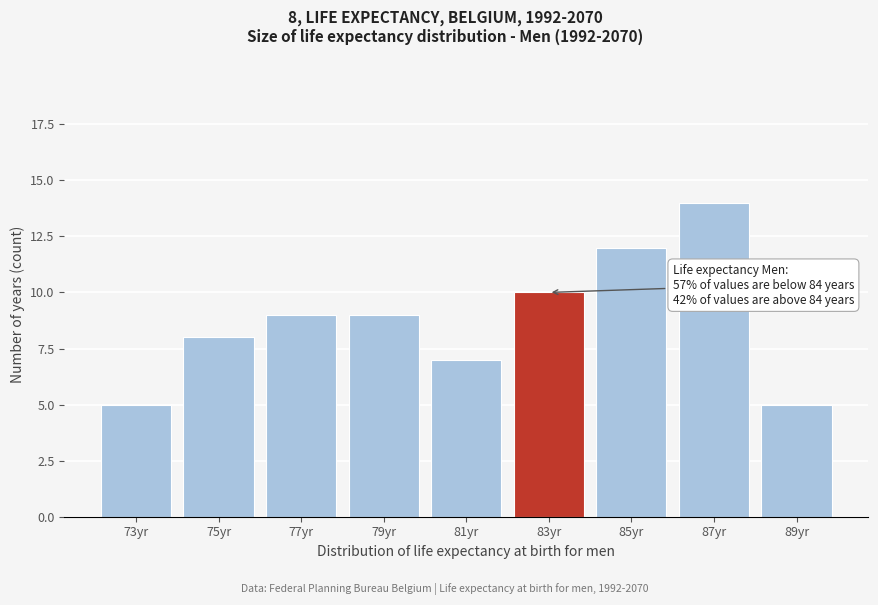

Reading left to right, extract all data points from this chart.

73yr=5	75yr=8	77yr=9	79yr=9	81yr=7	83yr=10	85yr=12	87yr=14	89yr=5